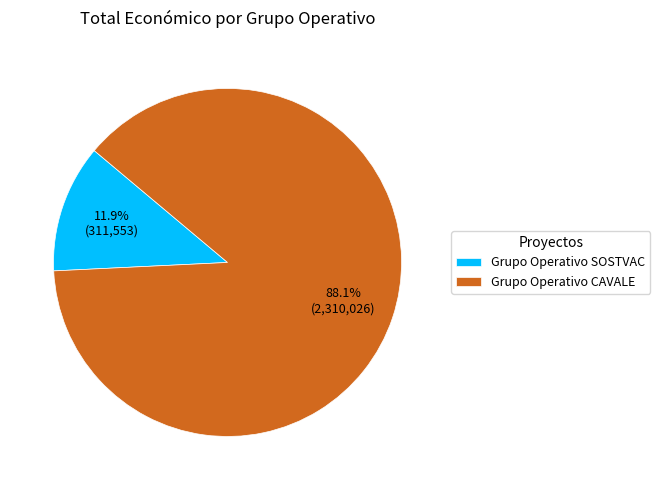

Which category has the smallest portion of the pie?

Grupo Operativo SOSTVAC